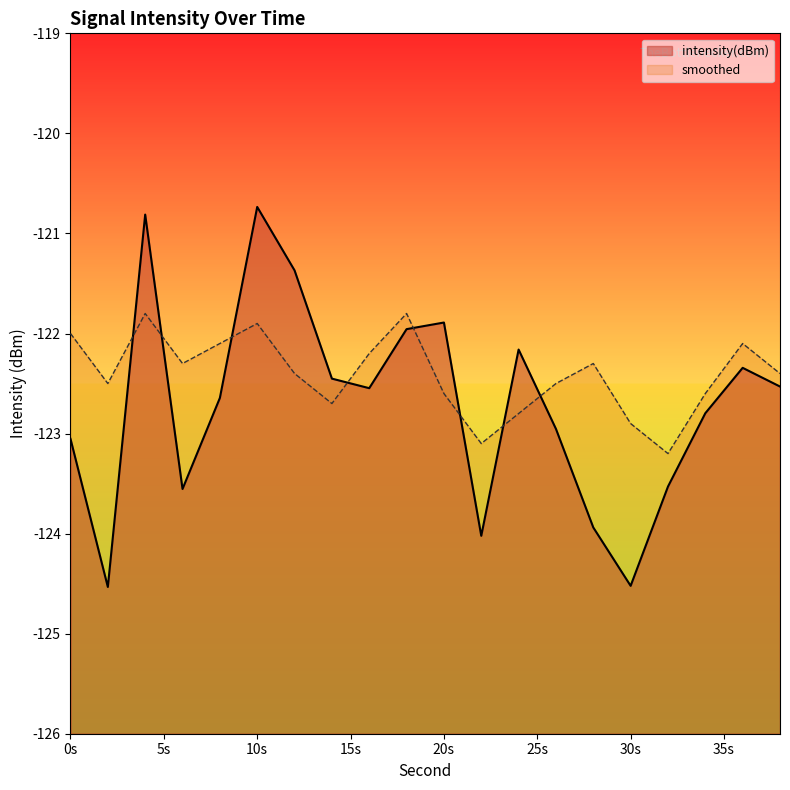

Read the intensity(dBm) value at 14.

-122.5